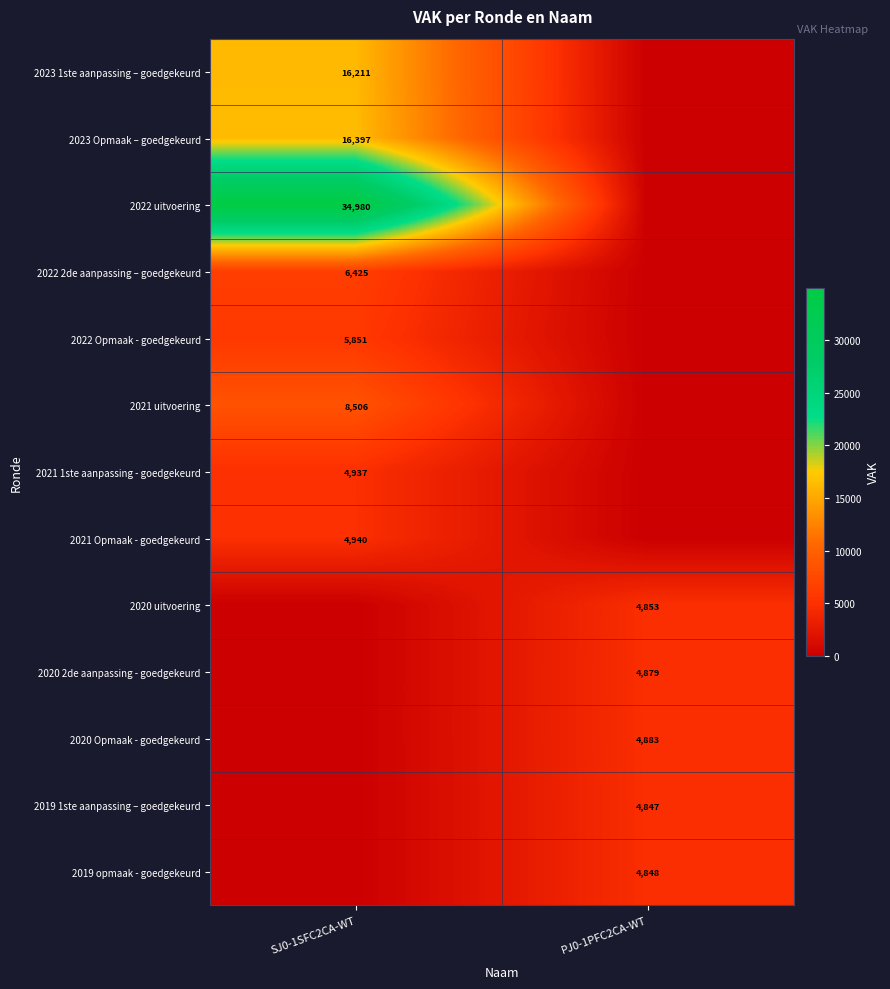

How many series are shown in this chart?

13